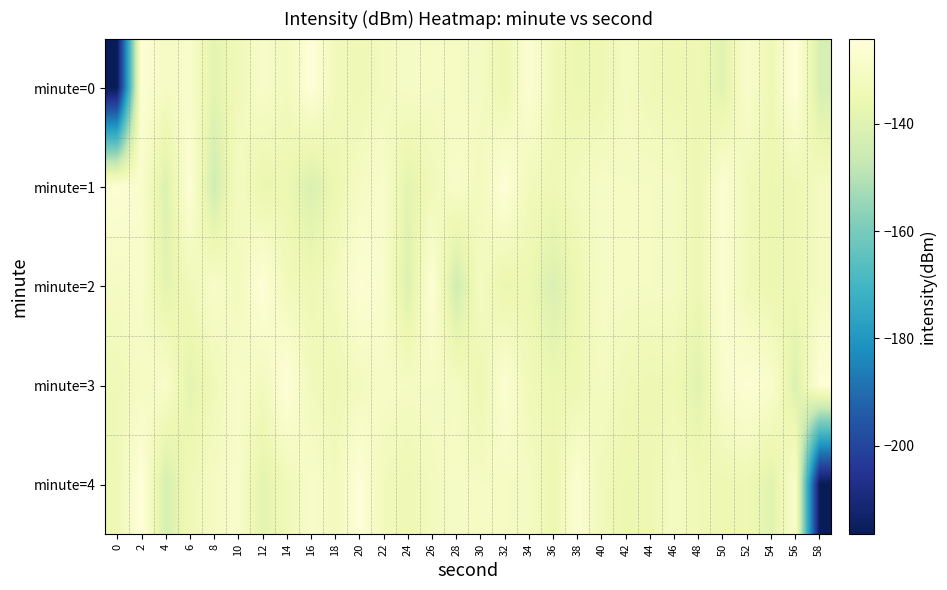

How many distinct data groups are displayed?

5